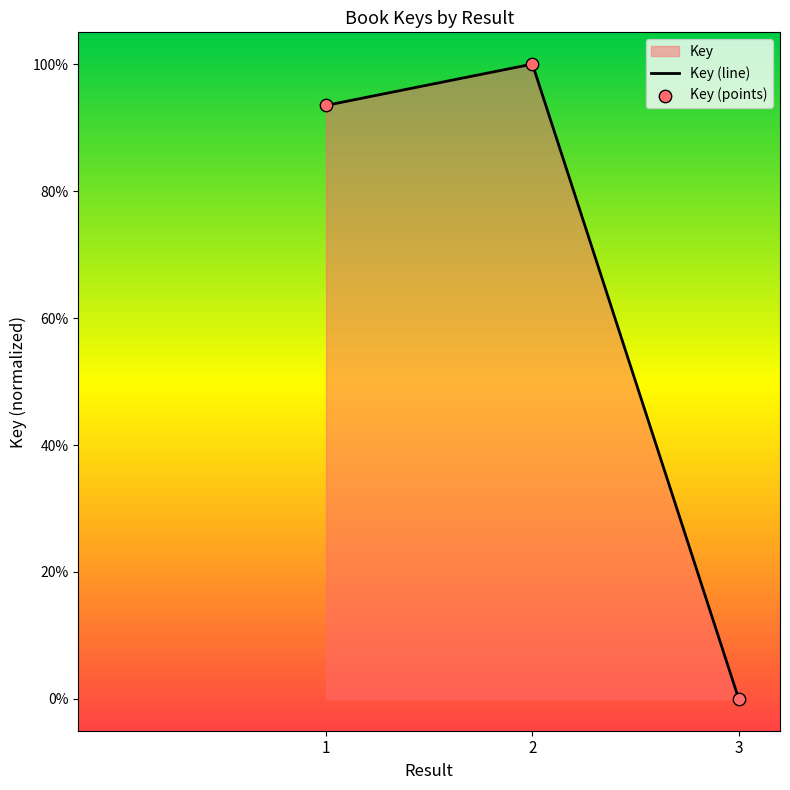

What is the change in value from 2 to 3?

-100.0